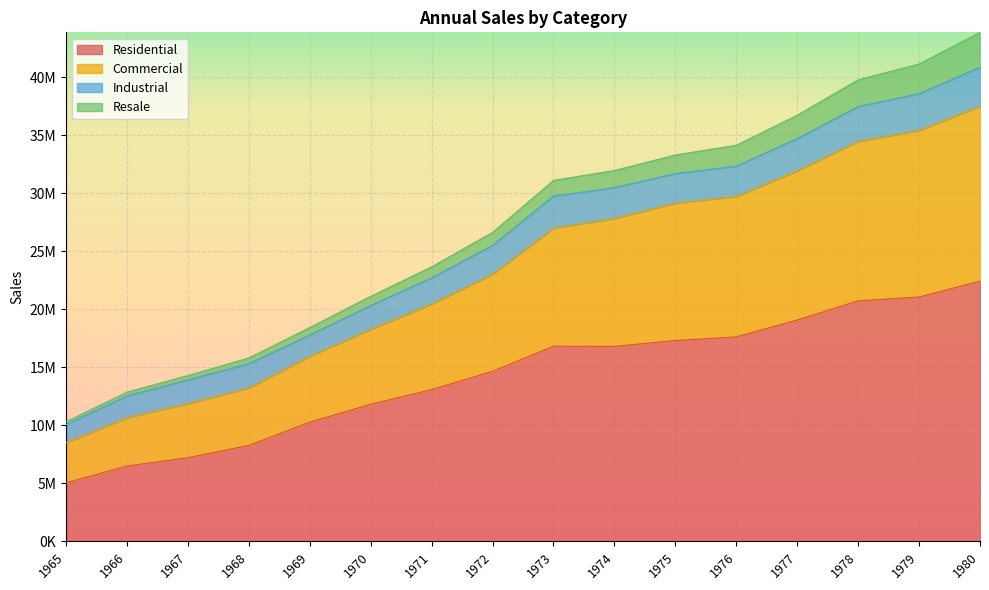

The Residential series shows 6840012 at 1975. True or false?

False